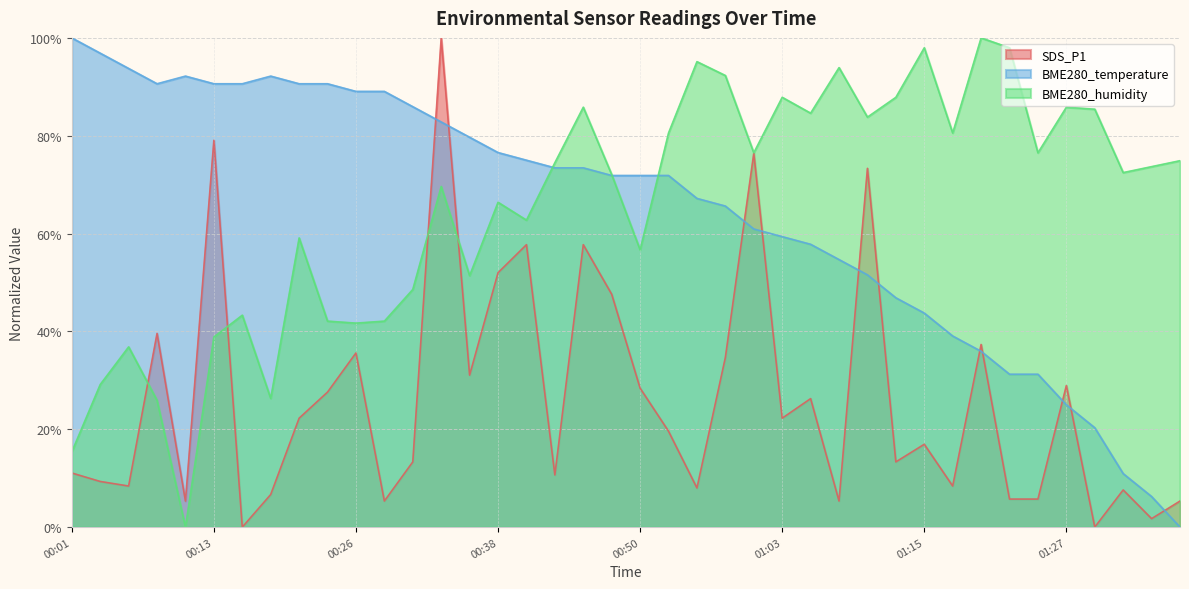

At which label does SDS_P1 first exceed 19?

00:08